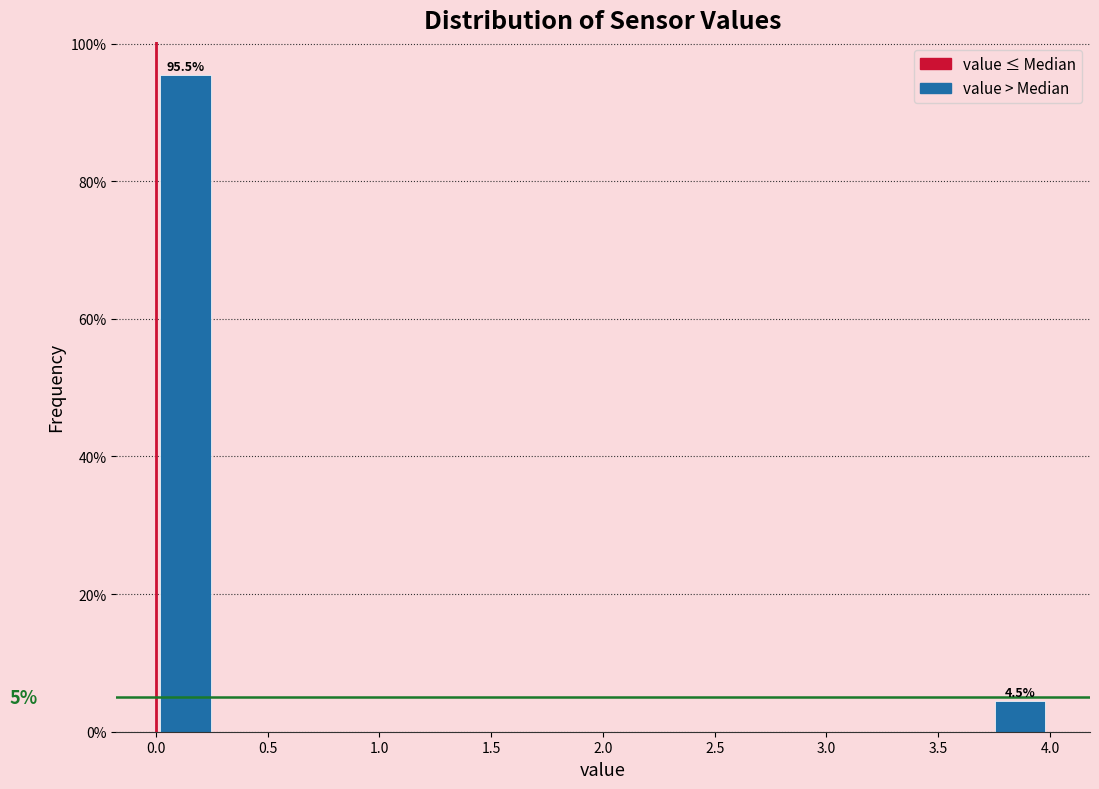

Over which range of the x-axis is the bar tallest?

0.00 to 0.25